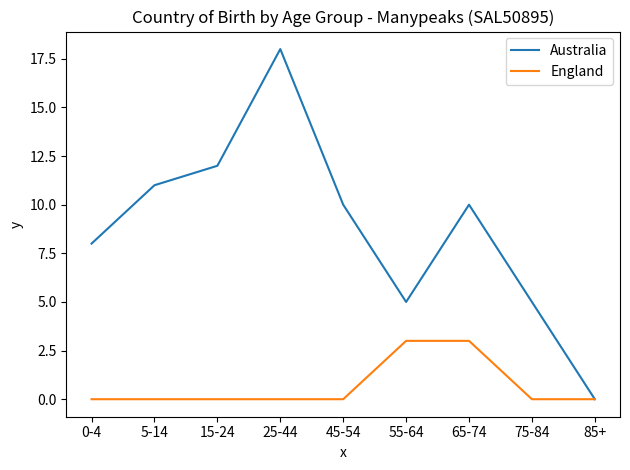

Which series has the largest total across all categories?

Australia